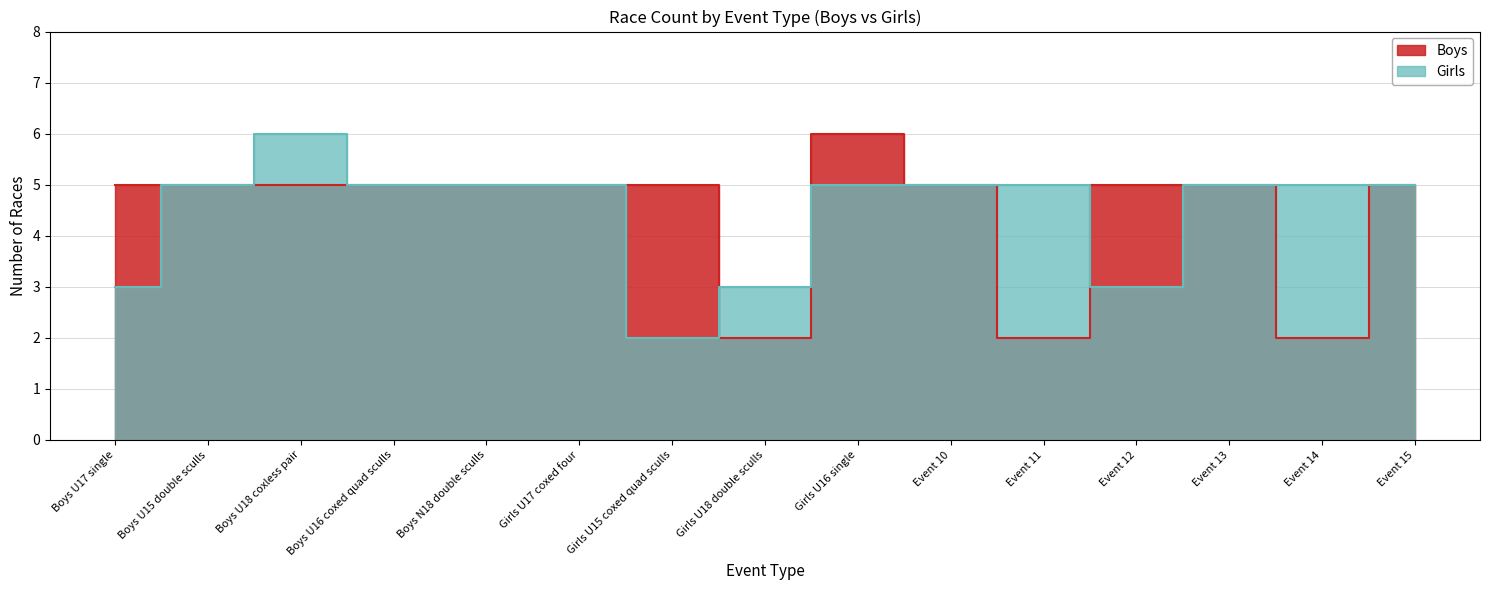

Is the value of Girls at Event 13 greater than the value of Boys at Girls U16 single?

No